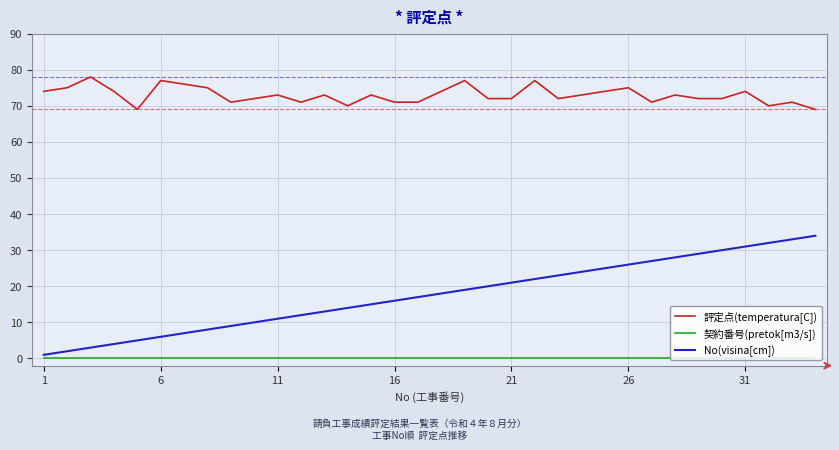

What is the greatest value displayed?

78